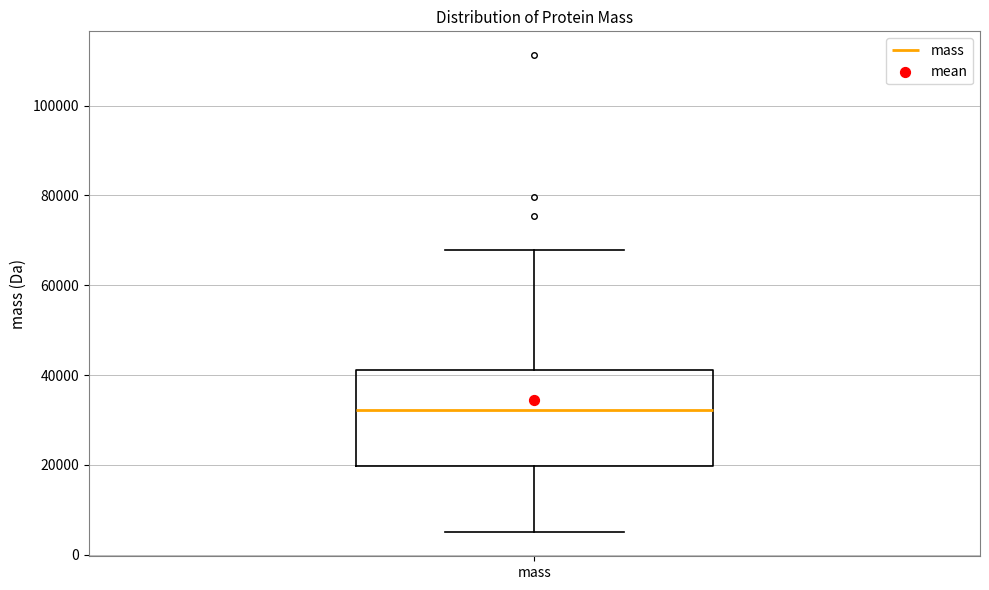

Where does the lower whisker of the box for mass end on the y-axis? The values are not printed on the chart, so give them approximately, as read against the axis.

4000